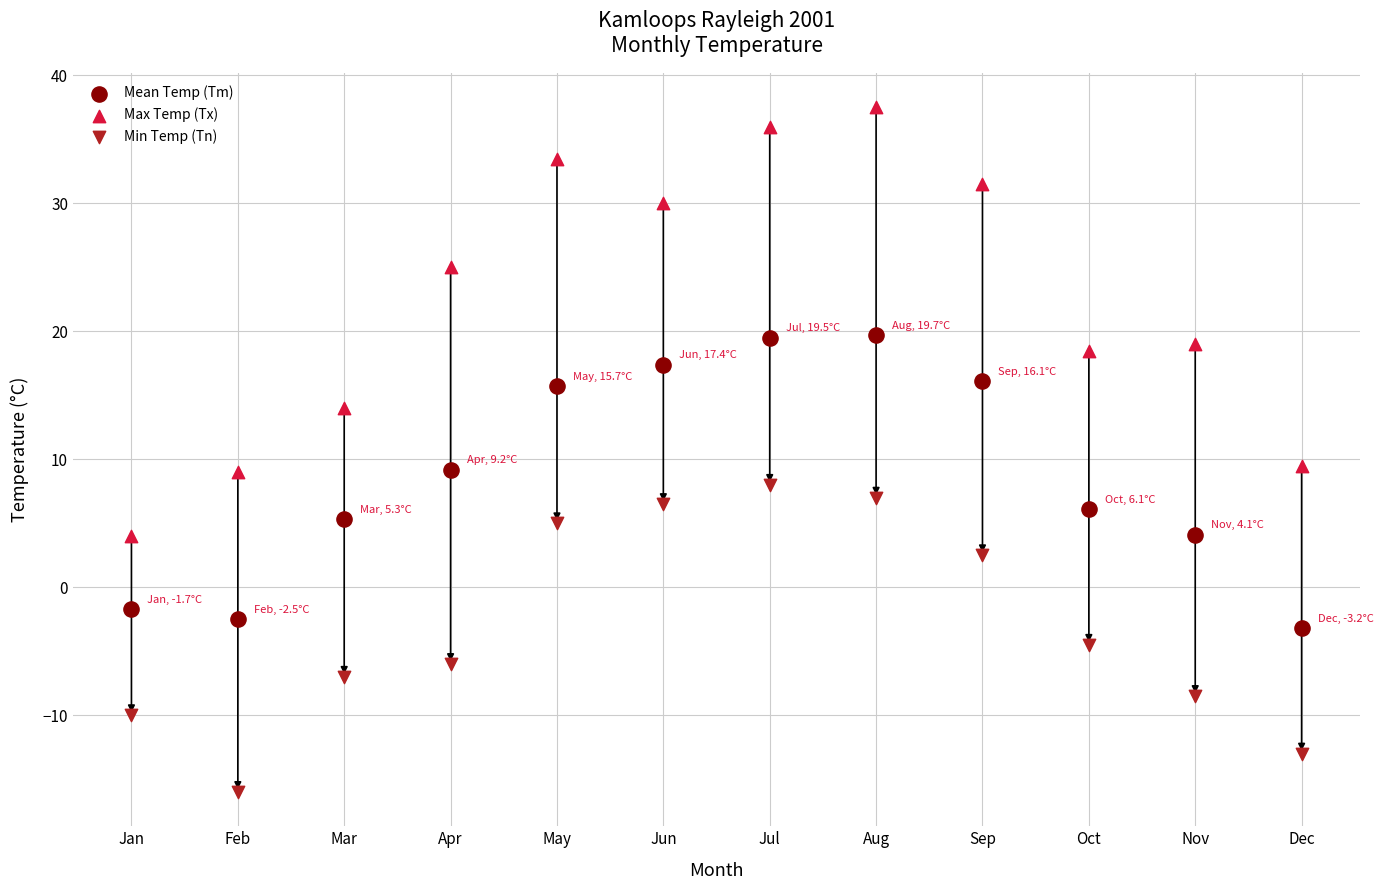

Across all data points, what is the range of Y values (max minus min)?

53.5